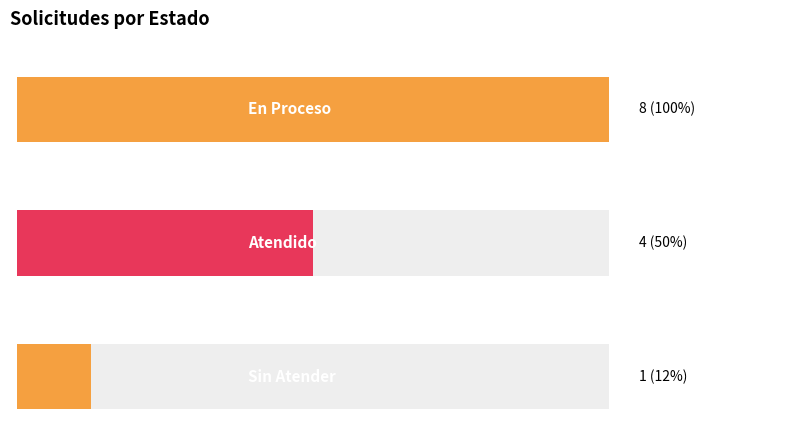

Is it true that the value at Atendido is 7?

False